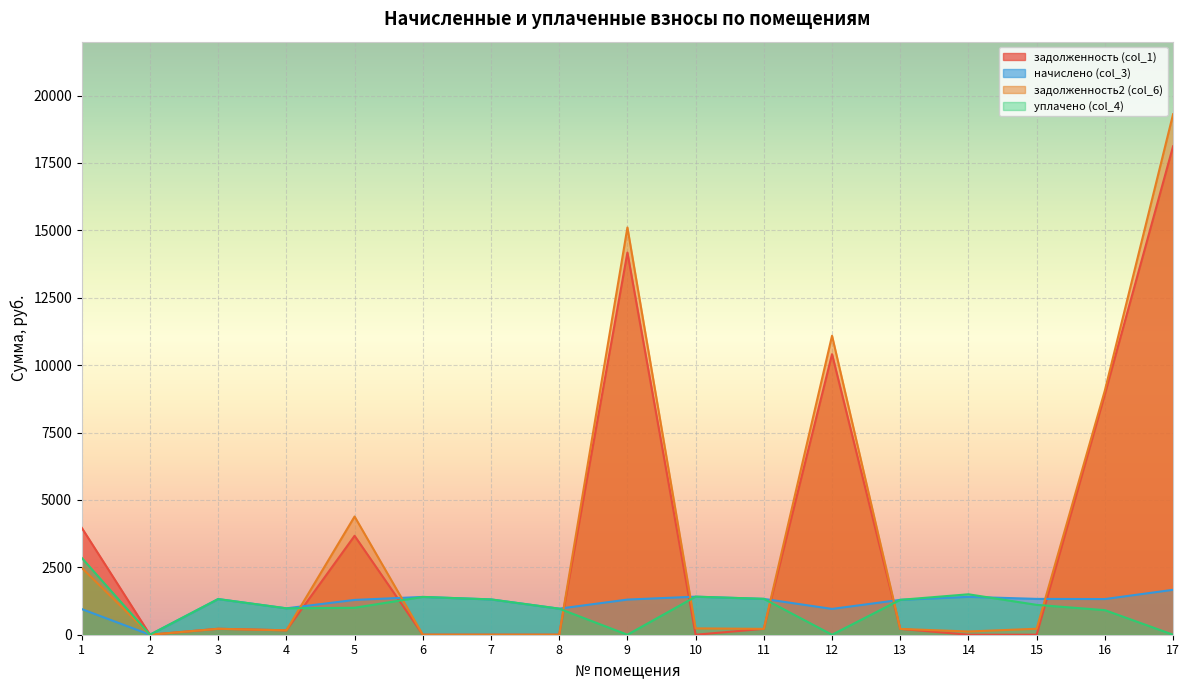

Reading left to right, list all the values displayed in this chart.

задолженность (col_1): 3965.5	0.0	220.4	163.2	3669.5	0.0	0.0	0.0	14177.0	0.0	218.3	10408.0	215.7	0.0	0.0	8924.9	18119.0
начислено (col_3): 950.8	0.0	1322.9	979.4	1291.1	1402.4	1310.2	966.7	1303.8	1411.9	1329.2	957.2	1294.3	1405.6	1329.2	1322.9	1666.3
задолженность2 (col_6): 2481.8	0.0	220.2	163.2	4385.0	0.0	0.0	0.0	15106.9	235.3	216.9	11090.7	215.7	119.3	221.5	9060.0	19307.4
уплачено (col_4): 2850.0	0.0	1323.2	979.4	1000.0	1402.4	1310.2	966.7	0.0	1411.9	1332.0	0.0	1294.3	1500.0	1107.7	911.4	0.0